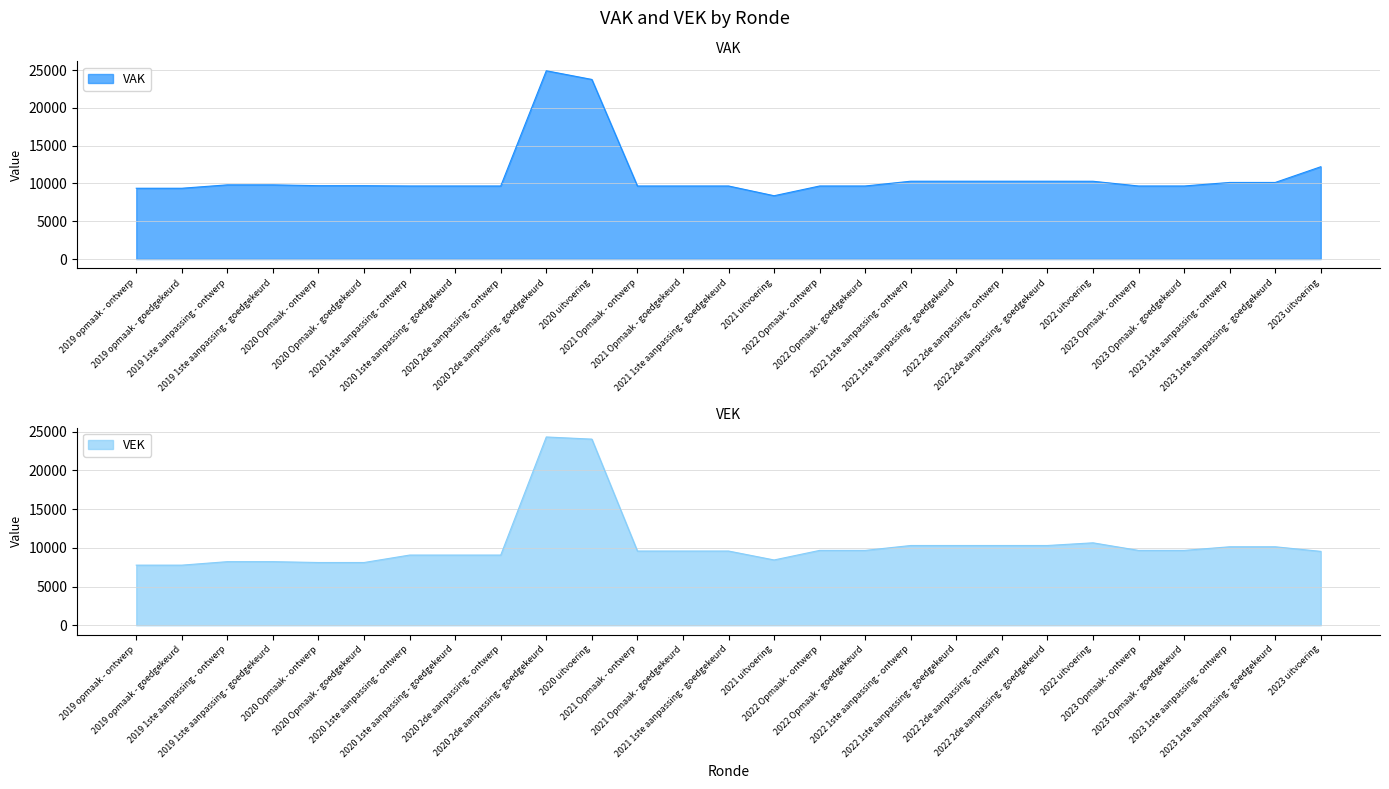

How many lines are shown in the chart?

2